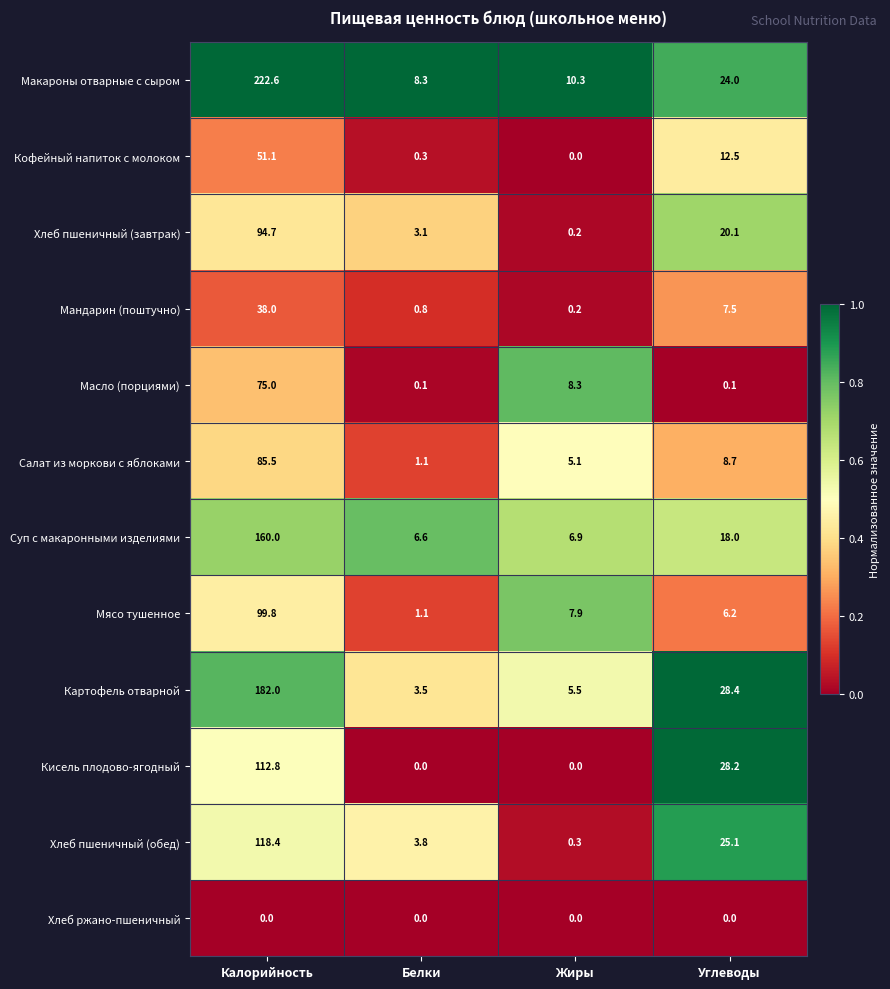

The Хлеб пшеничный (завтрак) series shows 22.5 at Калорийность. True or false?

False